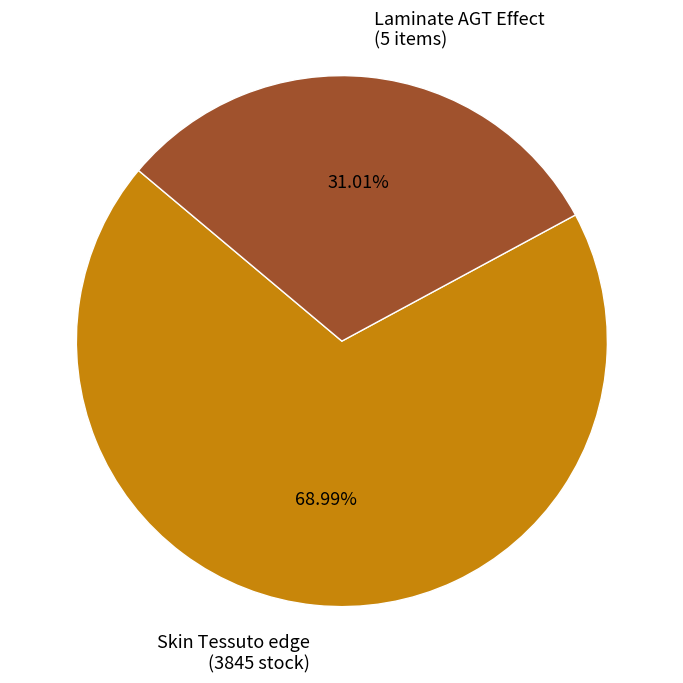

To the nearest percent, what is the difference between the largest and smallest slice percentages?

38%